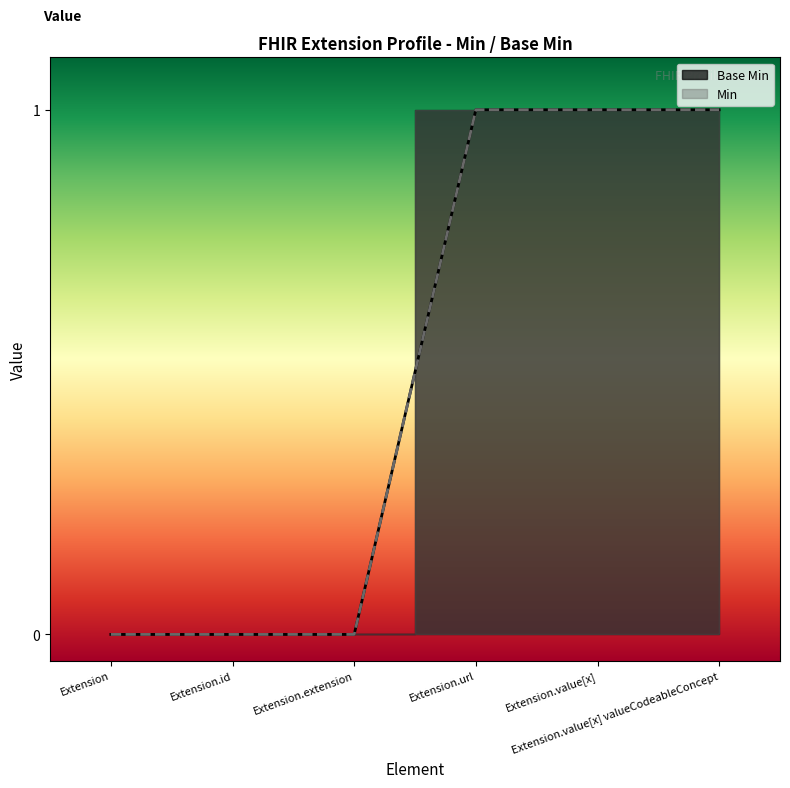

List the labels in order of value, smallest first.

Extension, Extension.id, Extension.extension, Extension.url, Extension.value[x], Extension.value[x] valueCodeableConcept